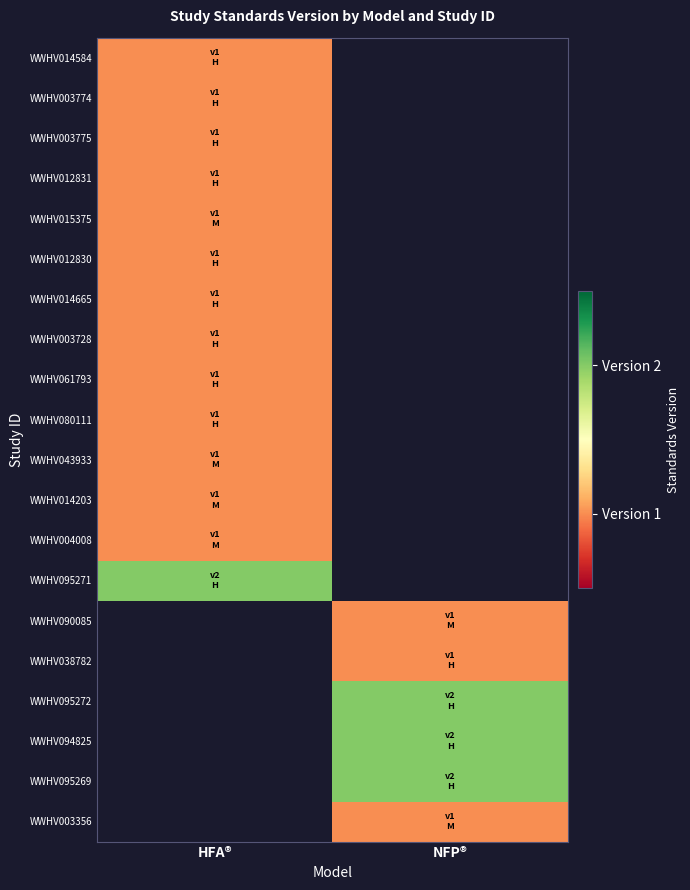

Which label corresponds to the smallest value in the chart?

HFA®